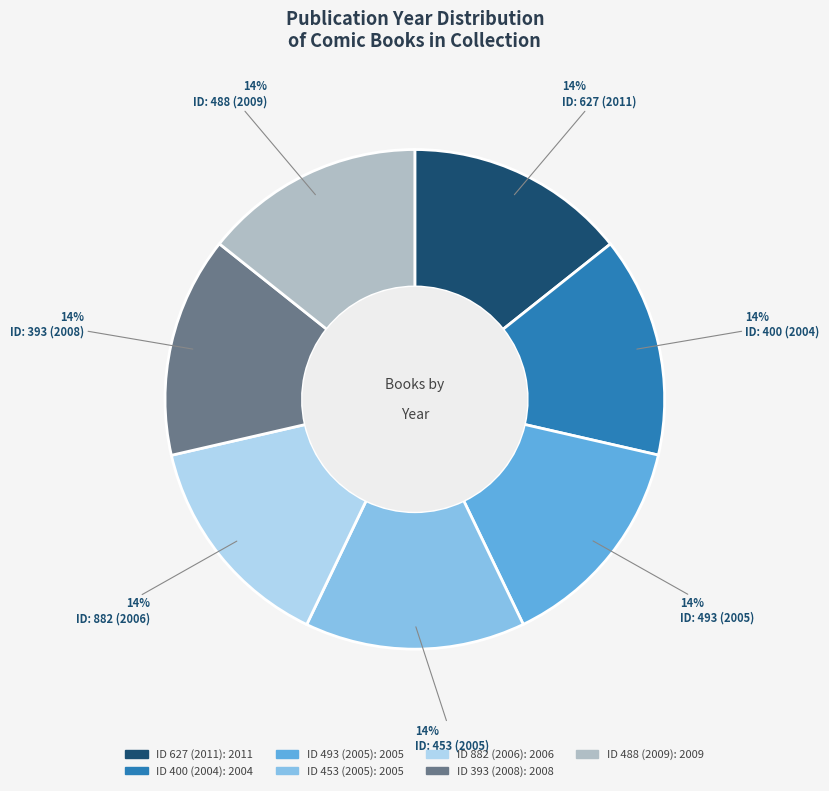

To the nearest percent, what is the average slice percentage?

14%